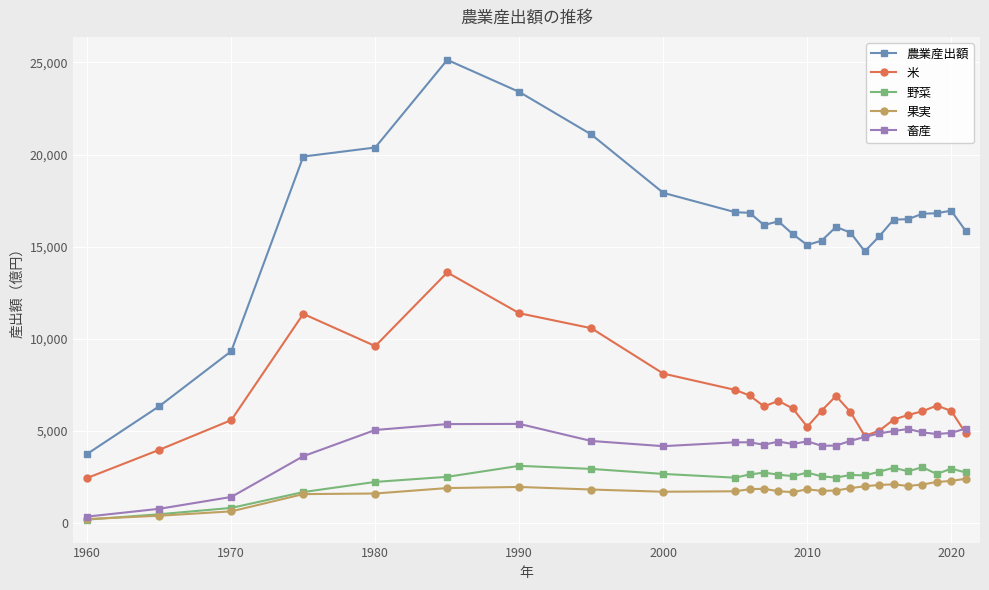

What are all the series names shown in the legend?

農業産出額, 米, 野菜, 果実, 畜産